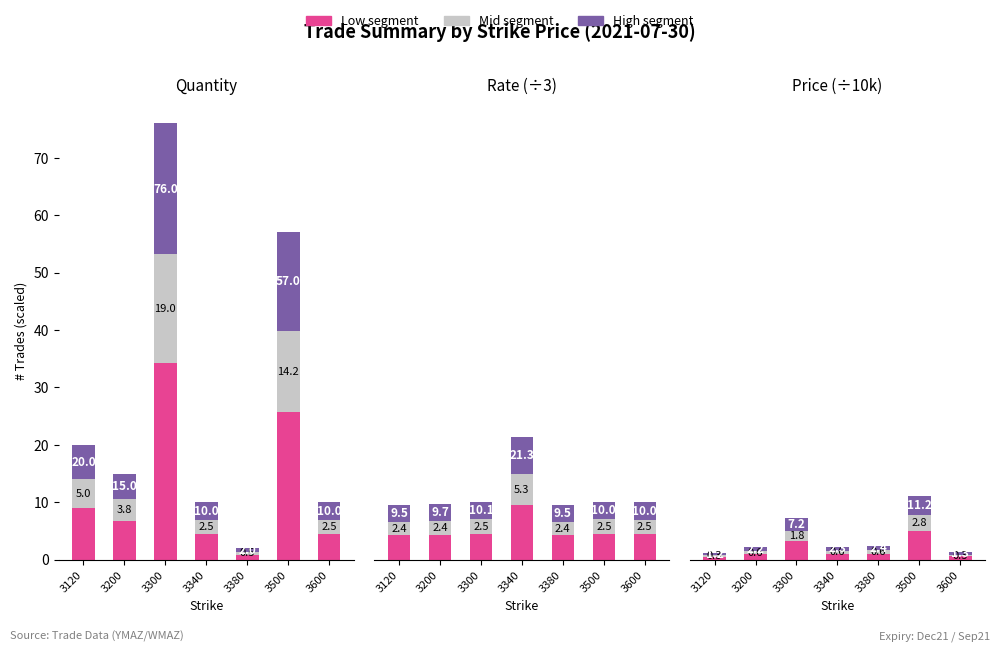

What is the difference between the highest and lowest values at 3500?

2.2